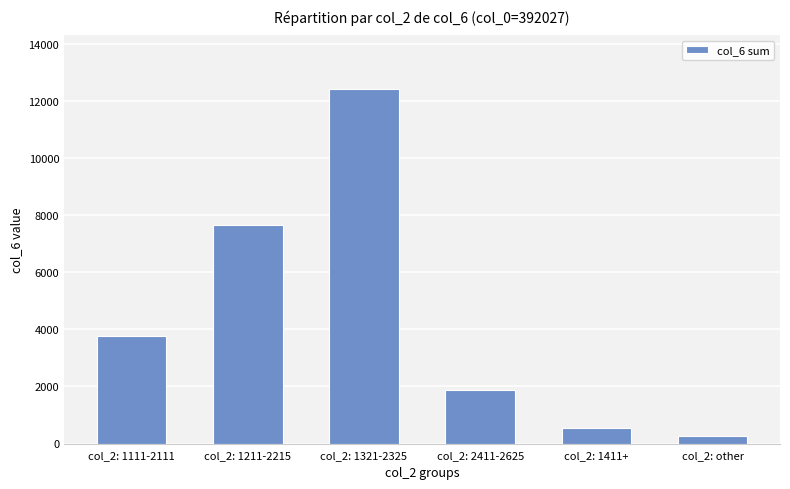

The value at col_2: 1321-2325 is 12424. True or false?

True